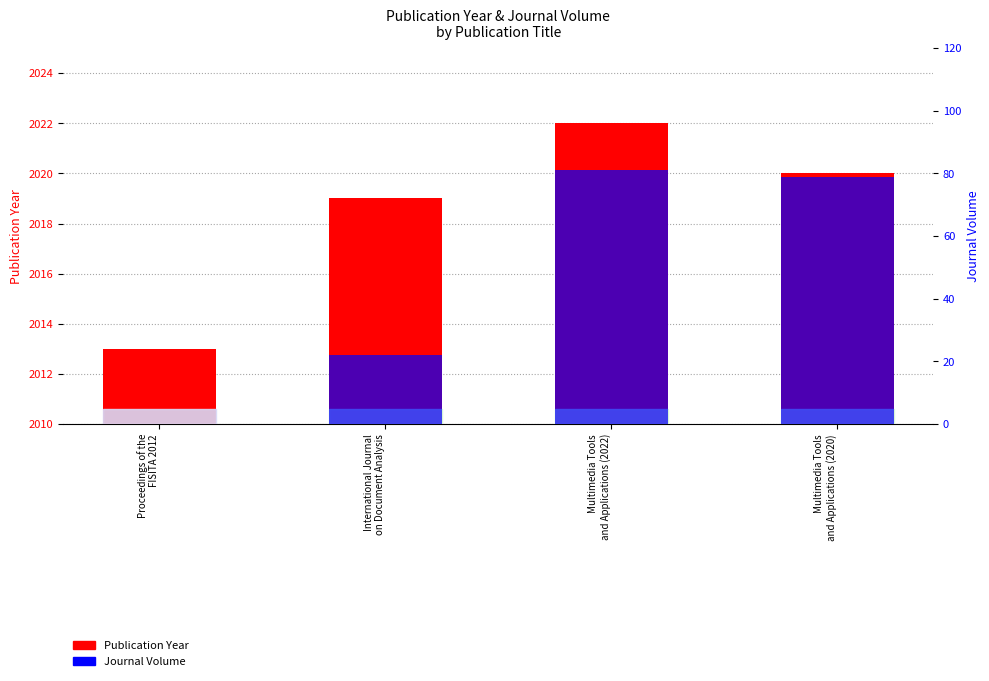

Between International Journal
on Document Analysis and Multimedia Tools
and Applications (2020), which series saw the biggest shift?

Journal Volume